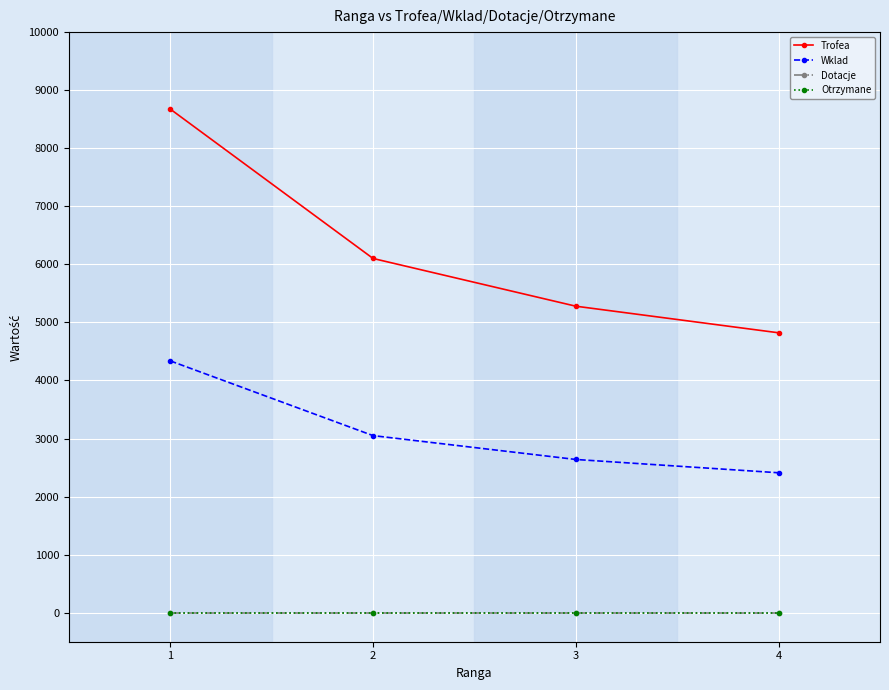

How many lines are shown in the chart?

4